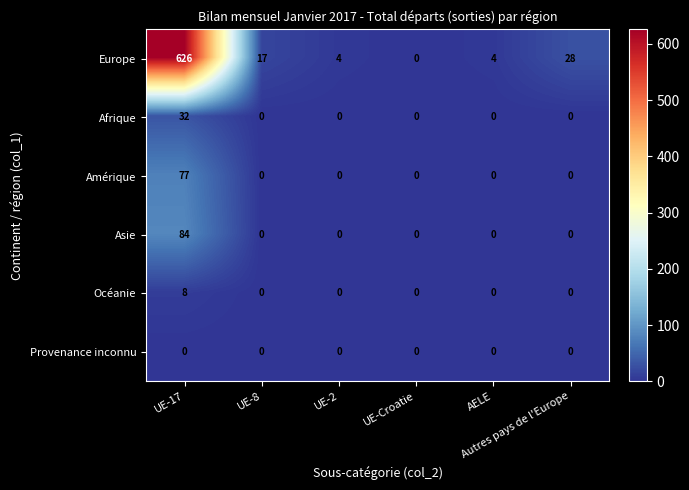

Which series has the largest range (max minus min)?

Europe